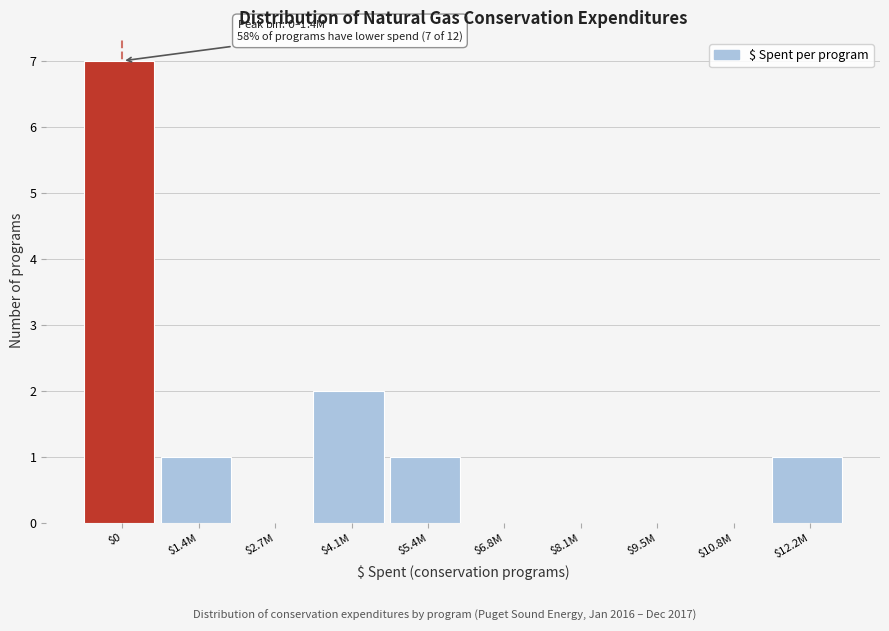

What is the greatest value displayed?

7